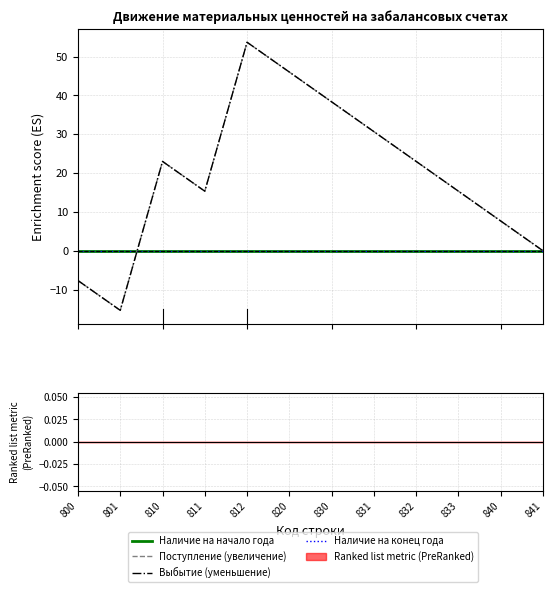

Rank the categories by Выбытие (уменьшение) value from highest to lowest.

812, 820, 830, 831, 832, 810, 833, 811, 840, 841, 800, 801